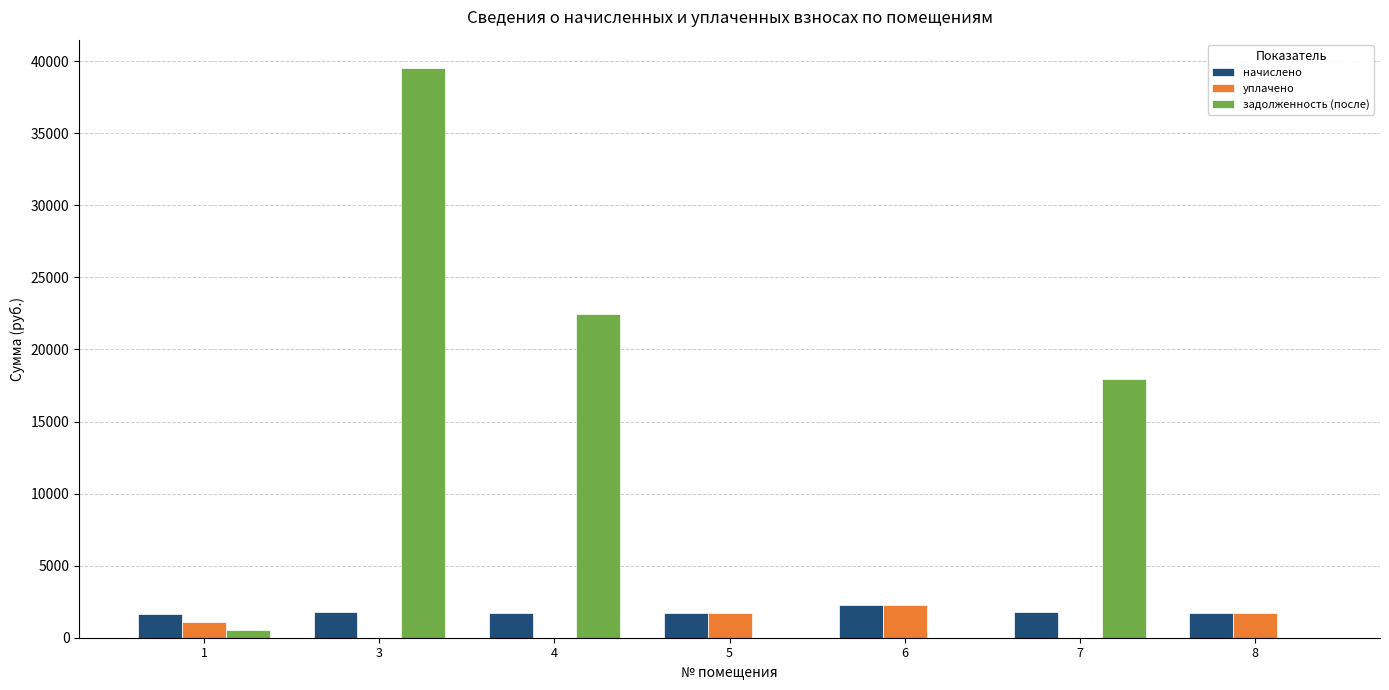

What is the sum of the уплачено values at 5 and 7?

1734.0